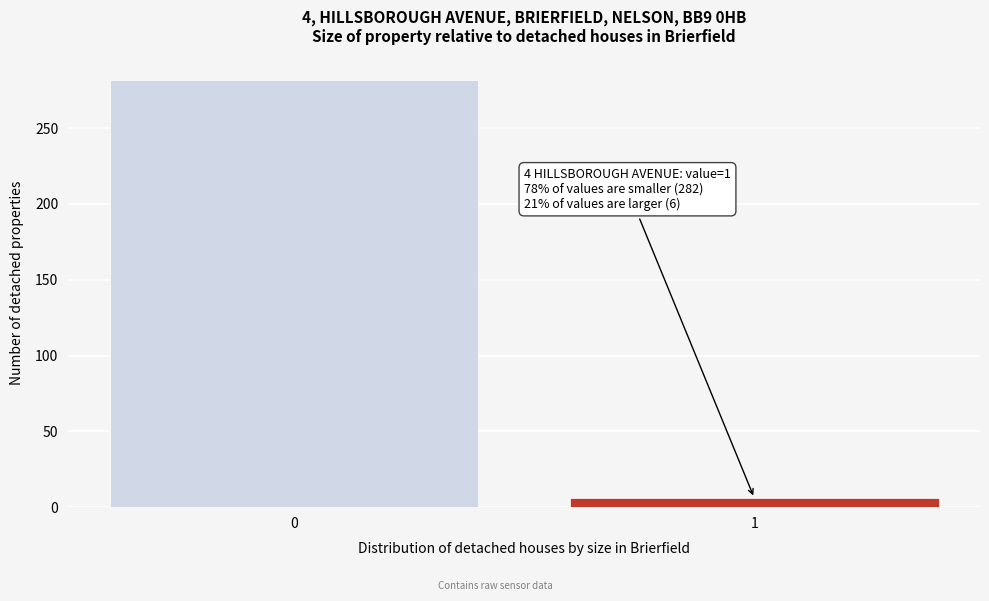

Reading left to right, list all the values displayed in this chart.

282	6